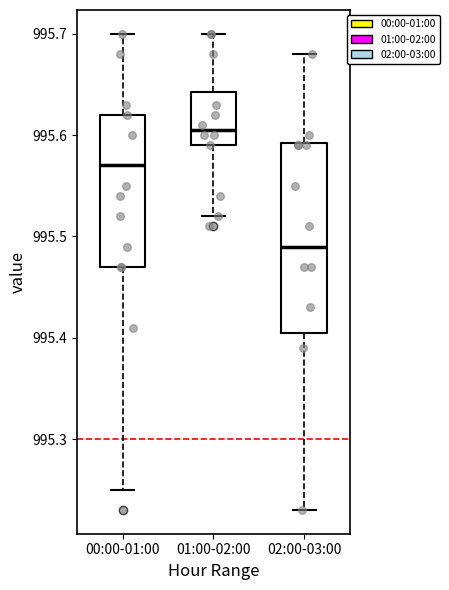

Where does the median line of the box for 00:00-01:00 sit on the y-axis? The values are not printed on the chart, so give them approximately, as read against the axis.

995.57